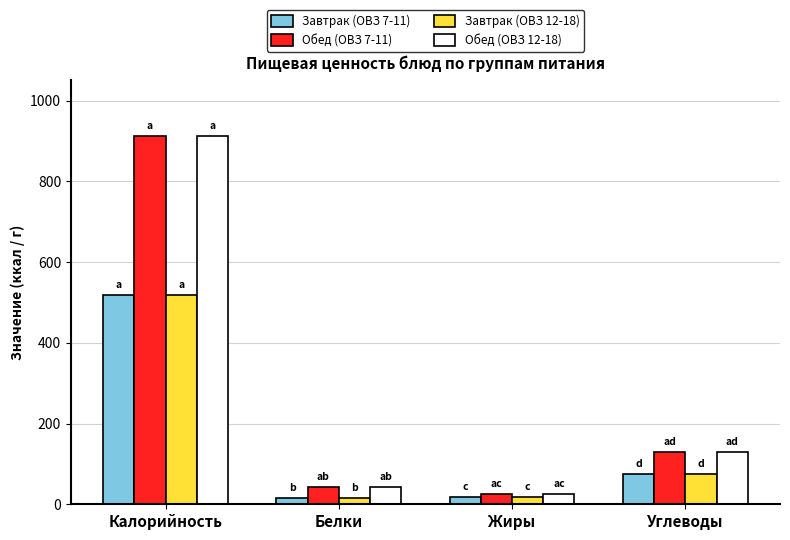

What is the difference between the highest and lowest values at Калорийность?

394.4